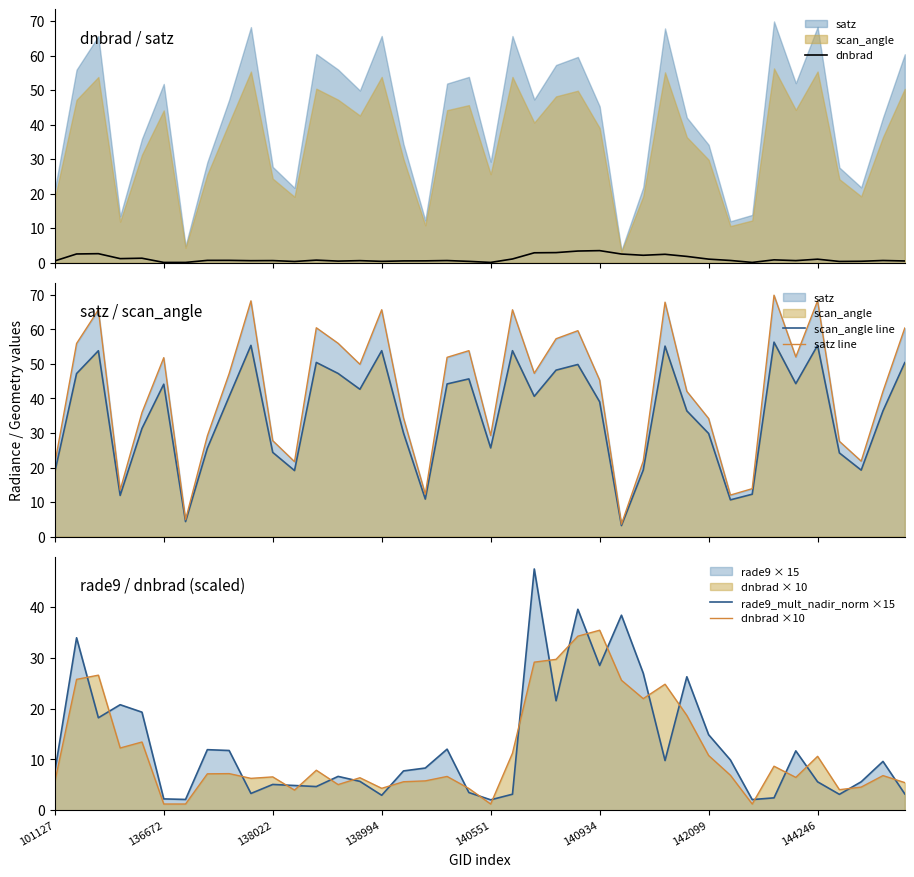

List the series in order of their peak value, highest first.

satz line, scan_angle line, rade9_mult_nadir_norm ×15, dnbrad ×10, dnbrad